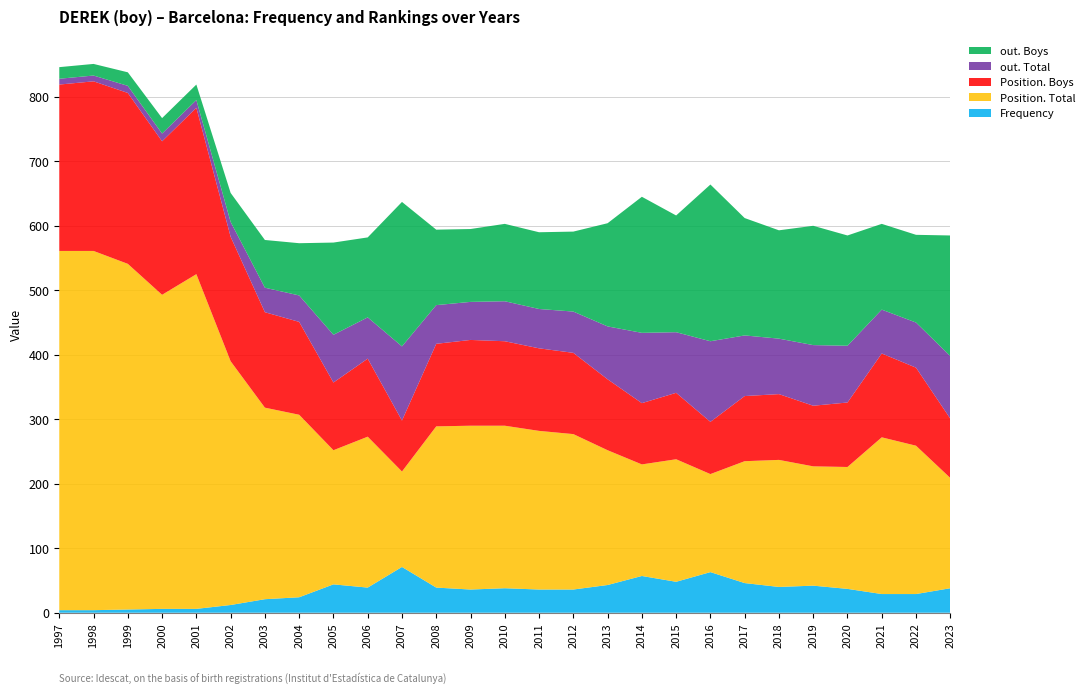

Reading left to right, transcribe all the data shown in this chart.

Frequency: 1997=4	1998=4	1999=5	2000=6	2001=6	2002=12	2003=21	2004=24	2005=44	2006=39	2007=71	2008=39	2009=36	2010=38	2011=36	2012=36	2013=43	2014=57	2015=48	2016=63	2017=46	2018=40	2019=42	2020=37	2021=29	2022=29	2023=38
Position. Total: 1997=557	1998=557	1999=536	2000=487	2001=519	2002=378	2003=297	2004=283	2005=208	2006=234	2007=148	2008=250	2009=254	2010=252	2011=246	2012=241	2013=209	2014=173	2015=190	2016=152	2017=189	2018=197	2019=185	2020=189	2021=243	2022=230	2023=171
Position. Boys: 1997=258	1998=263	1999=265	2000=238	2001=258	2002=193	2003=148	2004=144	2005=105	2006=121	2007=79	2008=128	2009=133	2010=131	2011=128	2012=126	2013=110	2014=95	2015=103	2016=81	2017=101	2018=102	2019=94	2020=100	2021=130	2022=121	2023=92
out. Total: 1997=9	1998=9	1999=11	2000=12	2001=12	2002=23	2003=38	2004=41	2005=74	2006=64	2007=115	2008=60	2009=59	2010=62	2011=61	2012=64	2013=82	2014=109	2015=94	2016=125	2017=94	2018=86	2019=94	2020=88	2021=68	2022=70	2023=97
out. Boys: 1997=18	1998=18	1999=21	2000=24	2001=24	2002=45	2003=74	2004=81	2005=143	2006=124	2007=224	2008=117	2009=113	2010=120	2011=119	2012=124	2013=160	2014=211	2015=181	2016=243	2017=182	2018=168	2019=185	2020=171	2021=133	2022=136	2023=187